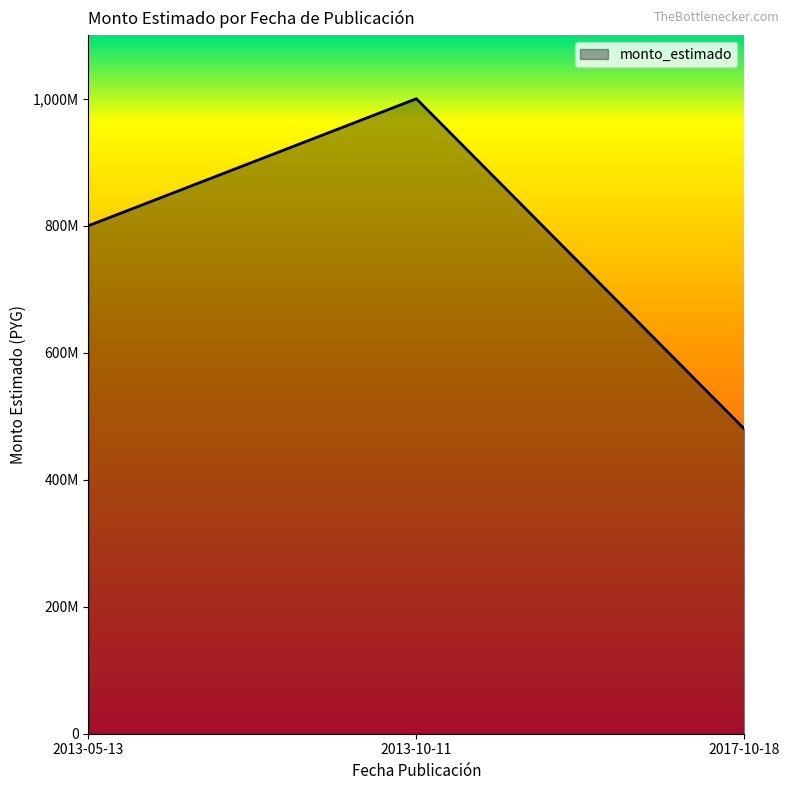

The chart shows a value of 809271126 at 2017-10-18. True or false?

False